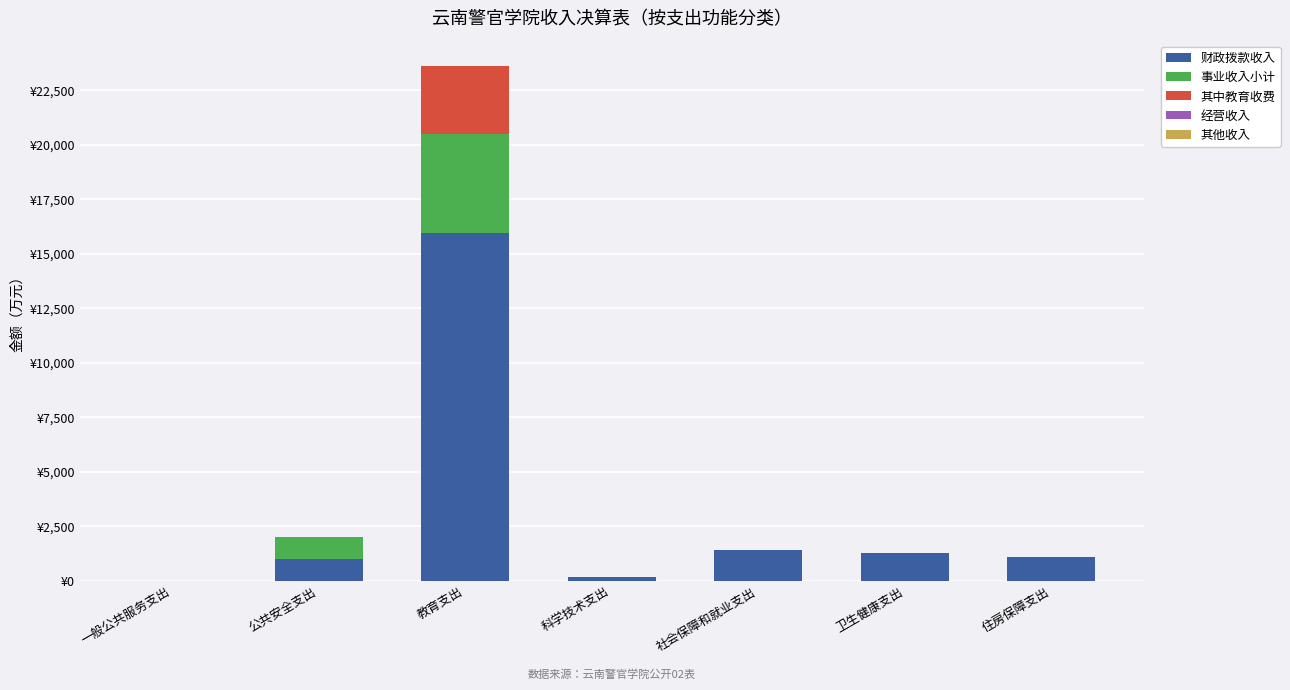

Which series has the widest spread of values?

财政拨款收入